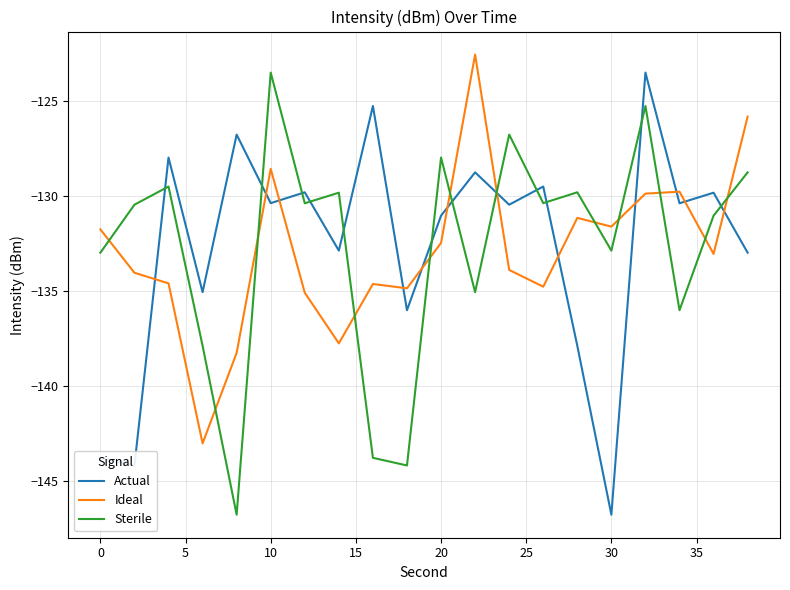

What is the difference between the maximum and minimum values in the Sterile series?

23.2